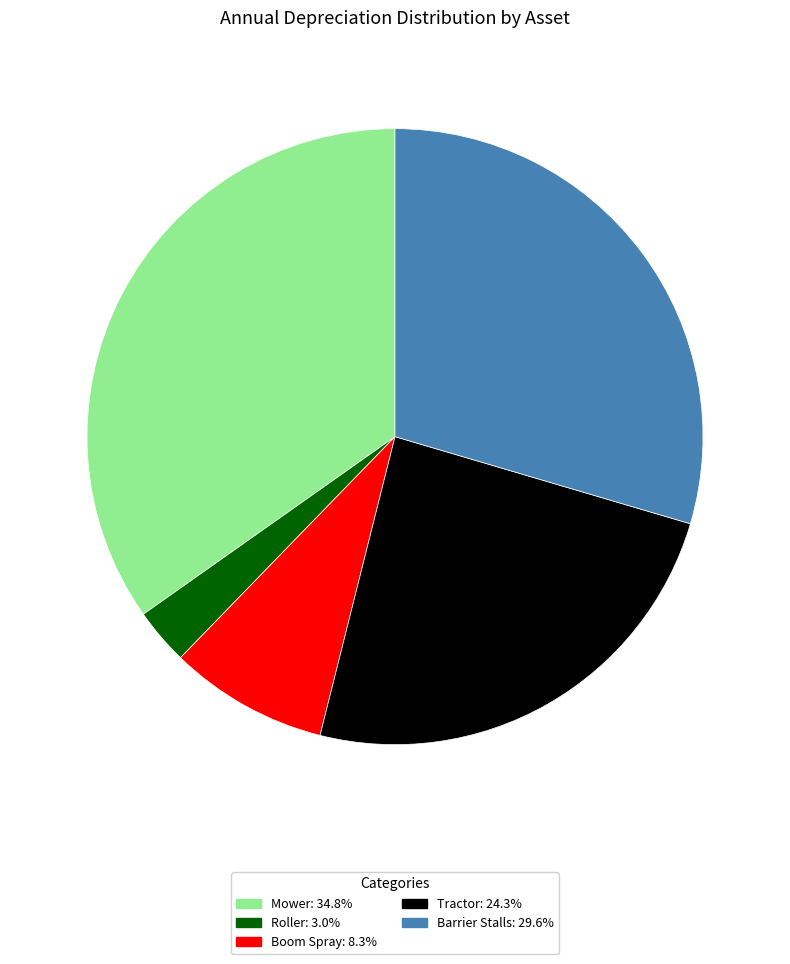

What is the smallest slice in the pie chart?

Roller